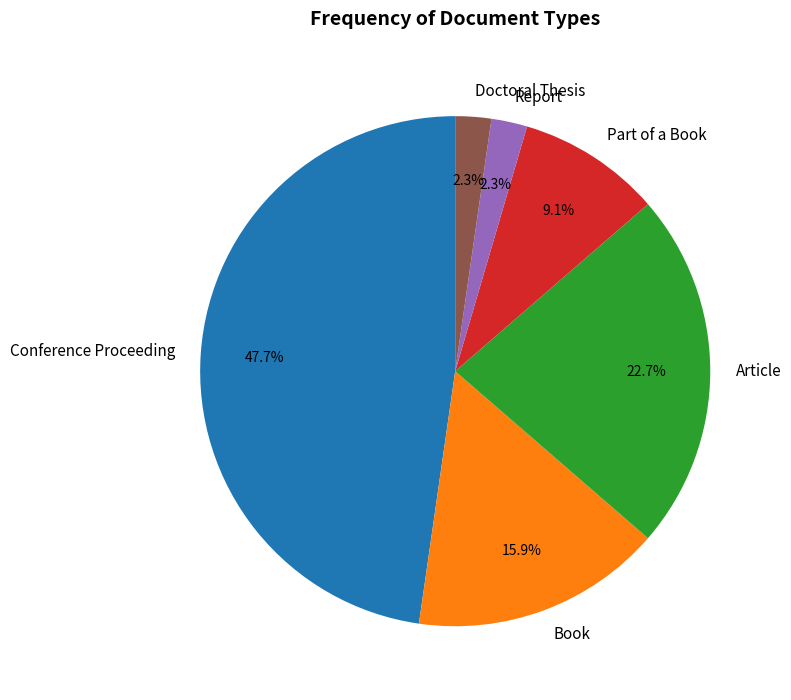

Do Book and Conference Proceeding together represent more than half of the pie?

Yes